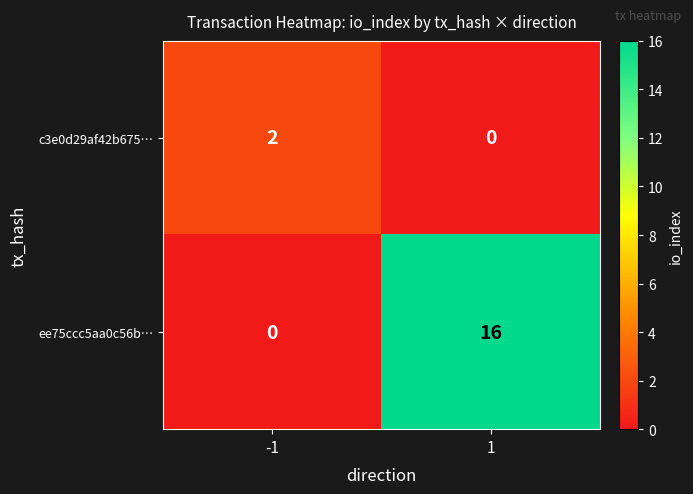

Between -1 and 1, which series saw the biggest shift?

ee75ccc5aa0c56b…